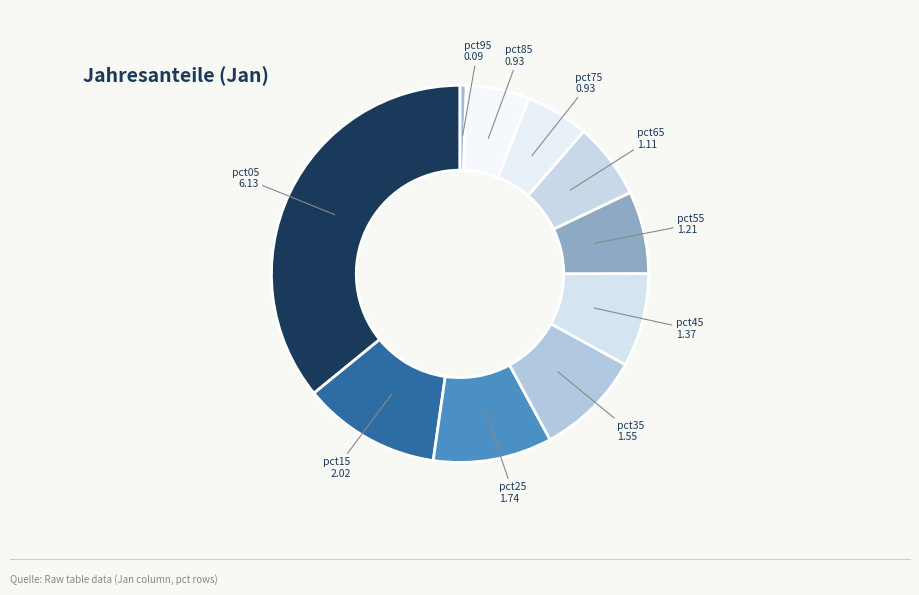

True or false: pct75 accounts for 1% of the total.

False